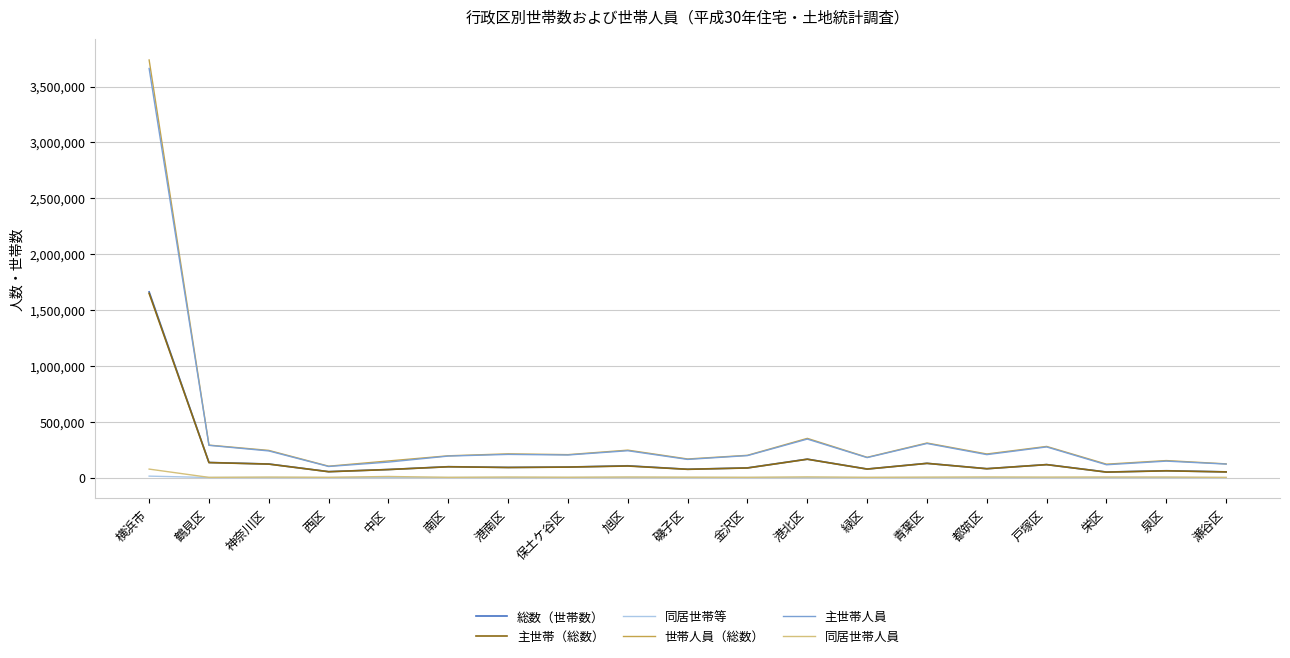

The value of 世帯人員（総数） at 港南区 is 212500. True or false?

True